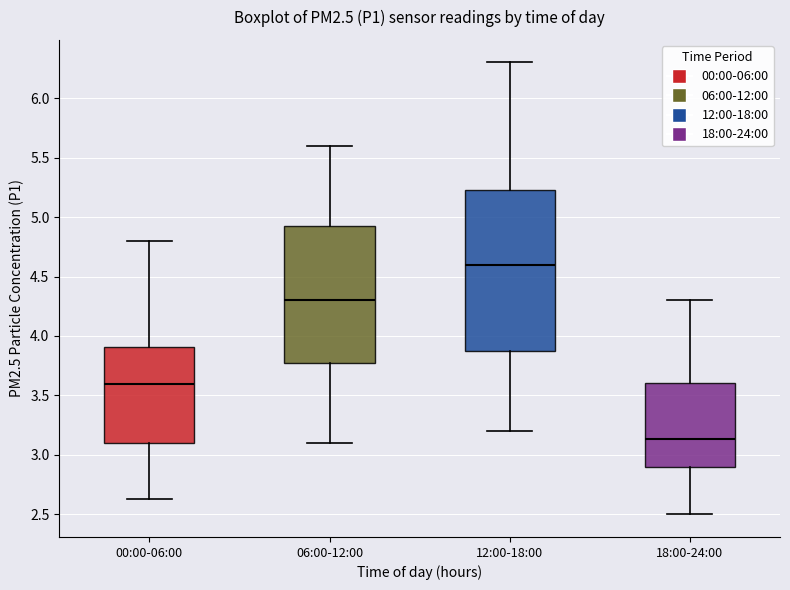

Reading left to right, read every box against the y-axis: the position of its median line, the range the box covers, and the ends of its whiskers. The values are not printed on the chart, so give them approximately, as read against the axis.

00:00-06:00: median 3.60, box 3.10 to 3.90, whiskers 2.65 to 4.80
06:00-12:00: median 4.30, box 3.80 to 4.95, whiskers 3.10 to 5.60
12:00-18:00: median 4.60, box 3.90 to 5.25, whiskers 3.20 to 6.30
18:00-24:00: median 3.15, box 2.90 to 3.60, whiskers 2.50 to 4.30